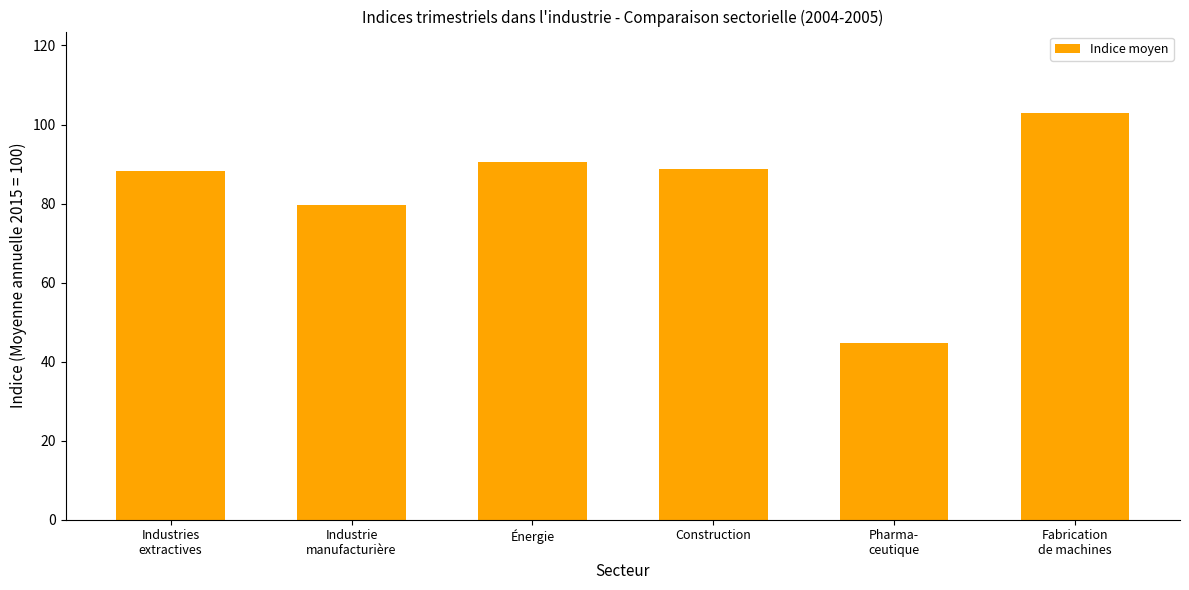

The chart shows a value of 79.5 at Industrie
manufacturière. True or false?

True